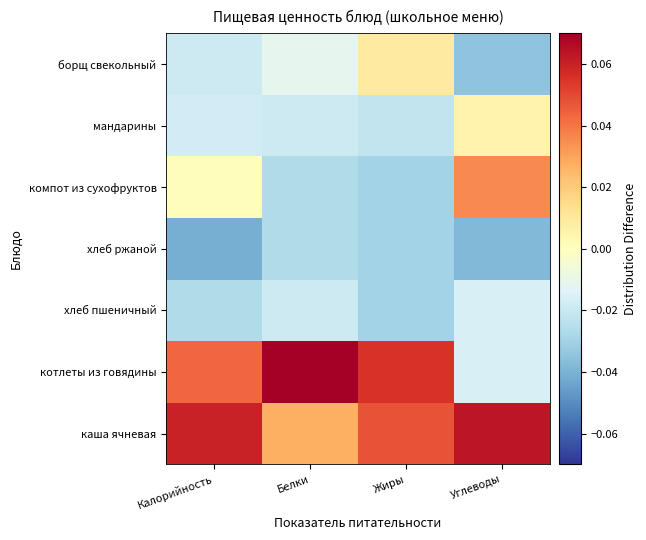

Reading right to left, list all the values displayed in this chart.

каша ячневая: Углеводы=0.1	Жиры=0.0	Белки=0.0	Калорийность=0.1
котлеты из говядины: Углеводы=-0.0	Жиры=0.1	Белки=0.1	Калорийность=0.0
хлеб пшеничный: Углеводы=-0.0	Жиры=-0.0	Белки=-0.0	Калорийность=-0.0
хлеб ржаной: Углеводы=-0.0	Жиры=-0.0	Белки=-0.0	Калорийность=-0.0
компот из сухофруктов: Углеводы=0.0	Жиры=-0.0	Белки=-0.0	Калорийность=0.0
мандарины: Углеводы=0.0	Жиры=-0.0	Белки=-0.0	Калорийность=-0.0
борщ свекольный: Углеводы=-0.0	Жиры=0.0	Белки=-0.0	Калорийность=-0.0